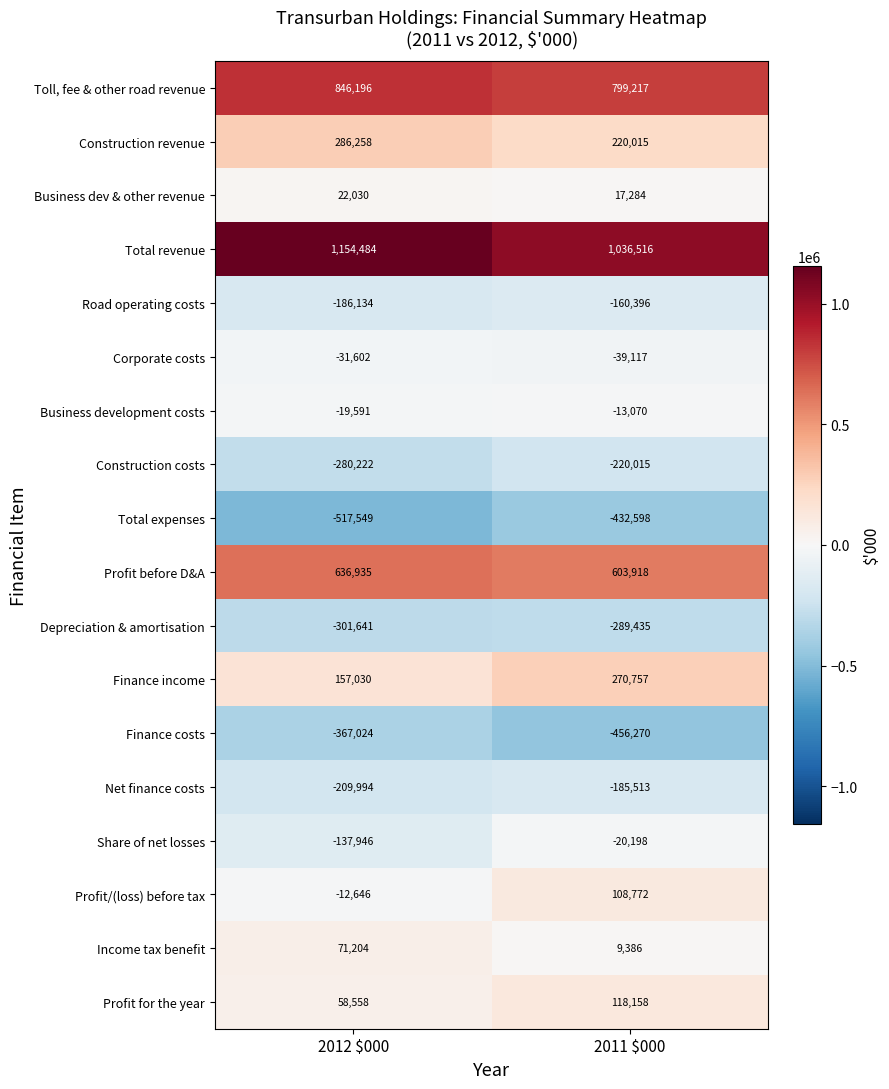

At which category is the sum across all series the highest?

2011 $000